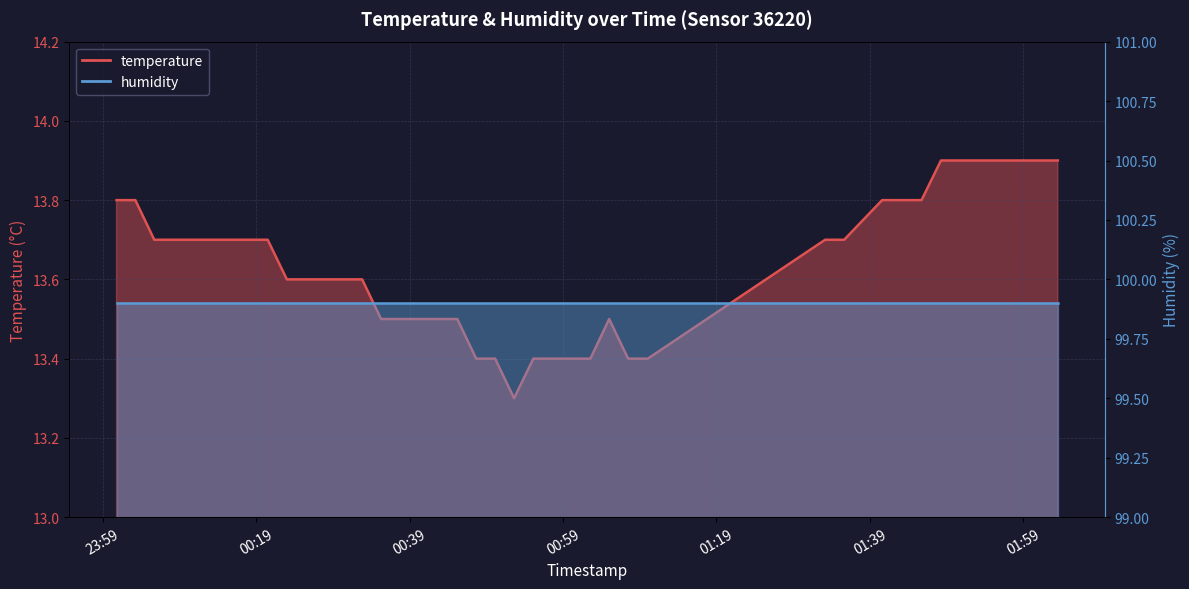

Rank the categories by value from highest to lowest.

2022-10-17T01:48:16, 2022-10-17T01:50:47, 2022-10-17T01:53:30, 2022-10-17T01:55:59, 2022-10-17T01:58:28, 2022-10-17T02:00:58, 2022-10-17T02:03:30, 2022-10-17T00:00:48, 2022-10-17T00:03:15, 2022-10-17T01:40:36, 2022-10-17T01:45:44, 2022-10-17T00:05:43, 2022-10-17T00:08:11, 2022-10-17T00:10:39, 2022-10-17T00:13:06, 2022-10-17T00:15:34, 2022-10-17T00:18:01, 2022-10-17T00:20:30, 2022-10-17T01:33:10, 2022-10-17T01:35:39, 2022-10-17T00:23:00, 2022-10-17T00:25:27, 2022-10-17T00:27:54, 2022-10-17T00:30:22, 2022-10-17T00:32:49, 2022-10-17T00:35:17, 2022-10-17T00:37:44, 2022-10-17T00:40:11, 2022-10-17T00:42:38, 2022-10-17T00:45:13, 2022-10-17T01:05:01, 2022-10-17T00:47:41, 2022-10-17T00:50:09, 2022-10-17T00:55:08, 2022-10-17T00:57:36, 2022-10-17T01:00:06, 2022-10-17T01:02:34, 2022-10-17T01:07:29, 2022-10-17T01:10:03, 2022-10-17T00:52:37